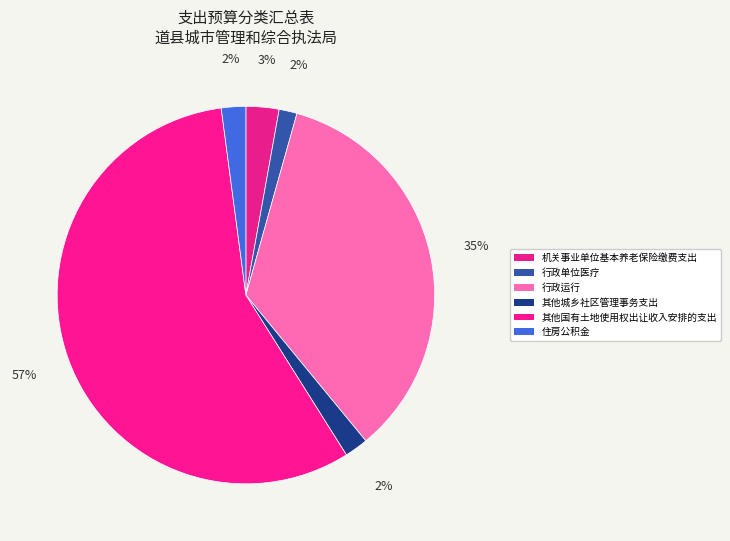

How much of the chart is everything except 行政运行?

65.3%